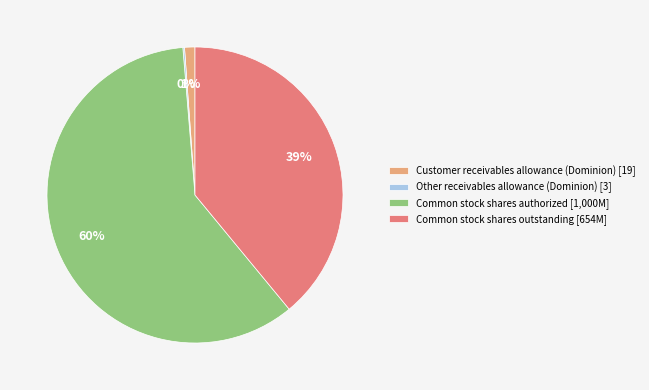

Does Common stock shares authorized represent more than half of the total?

Yes